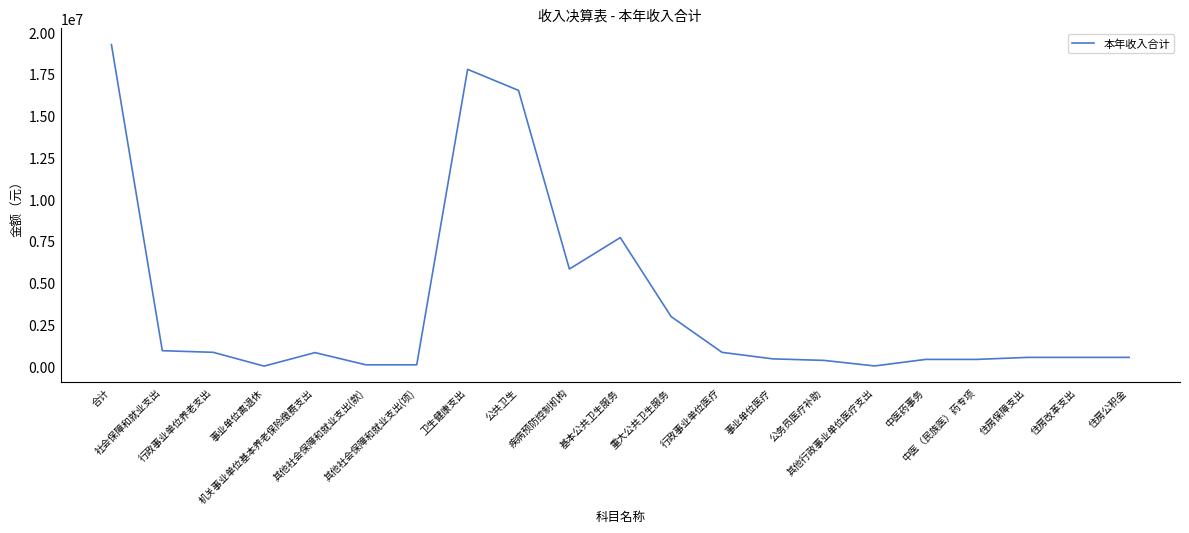

What is the greatest value displayed?

19269210.1